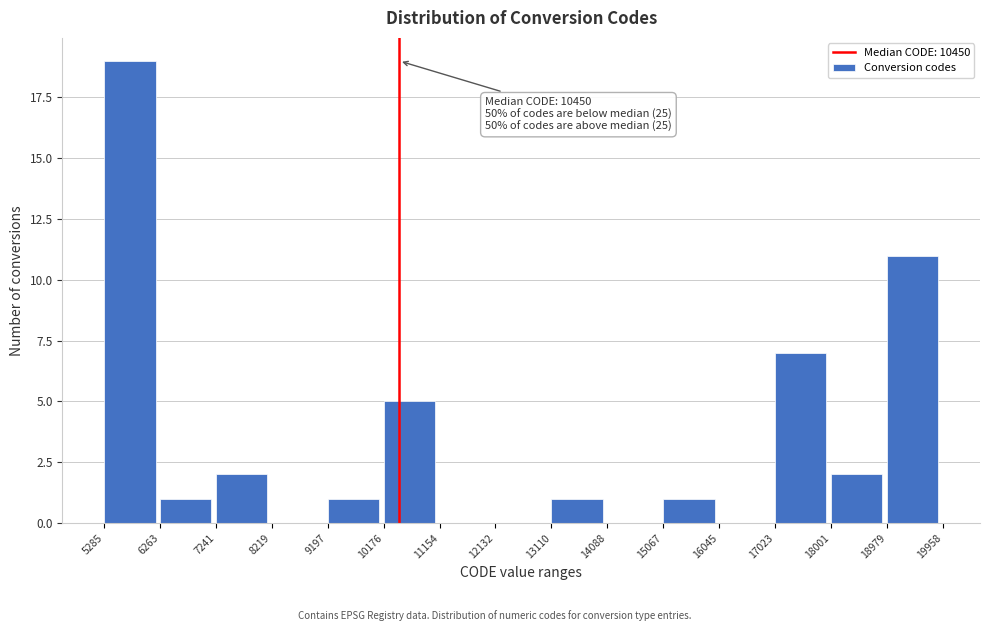

Over which range of the x-axis is the bar tallest?

5285 to 6263